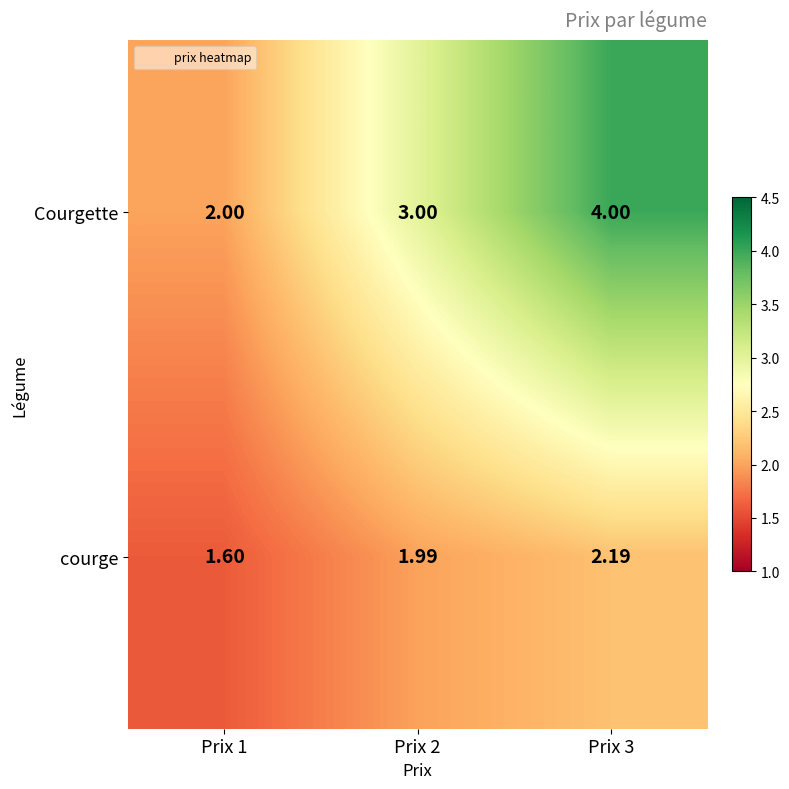

Between Prix 1 and Prix 2, which series saw the biggest shift?

Courgette